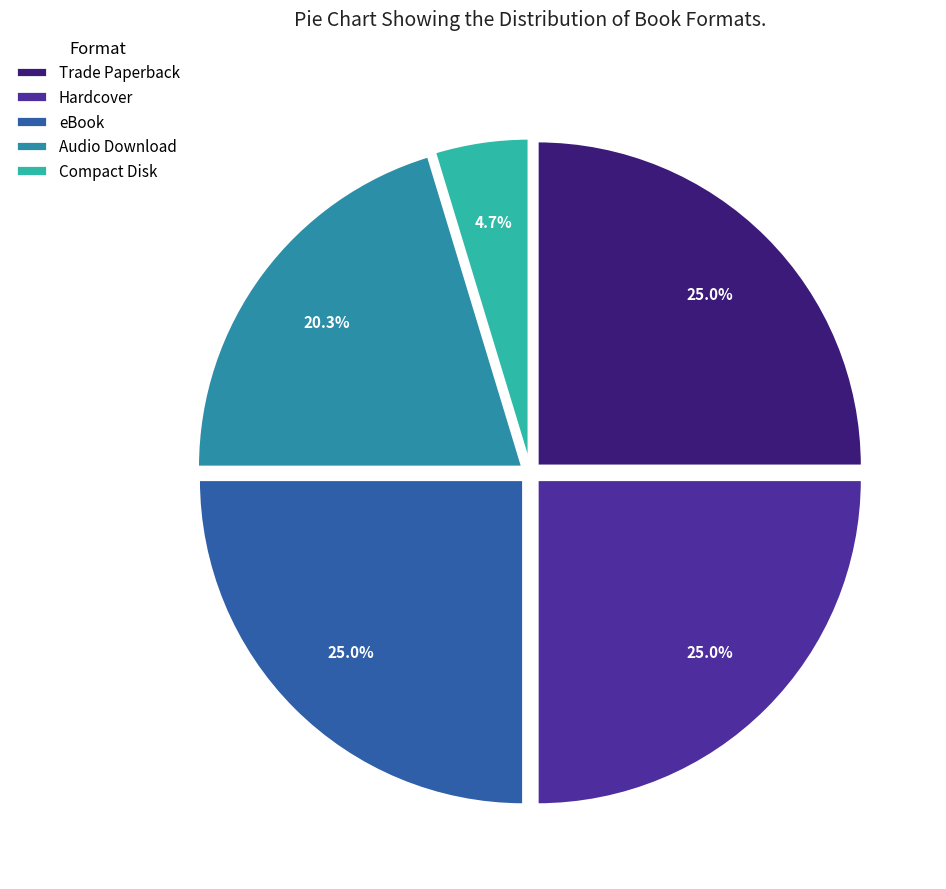

How many segments does this pie chart have?

5